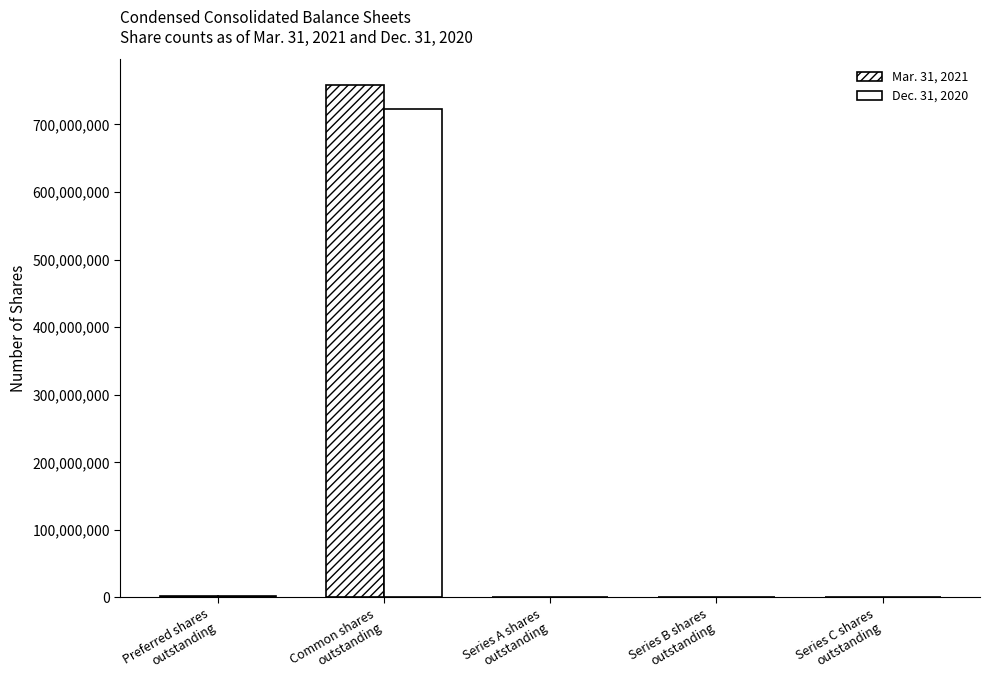

List the series in order of their overall mean, highest first.

Mar. 31, 2021, Dec. 31, 2020